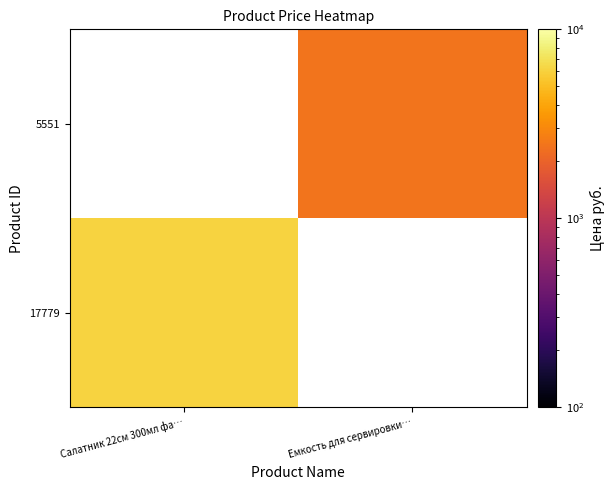

Which label corresponds to the smallest value in the chart?

Емкость для сервировки…